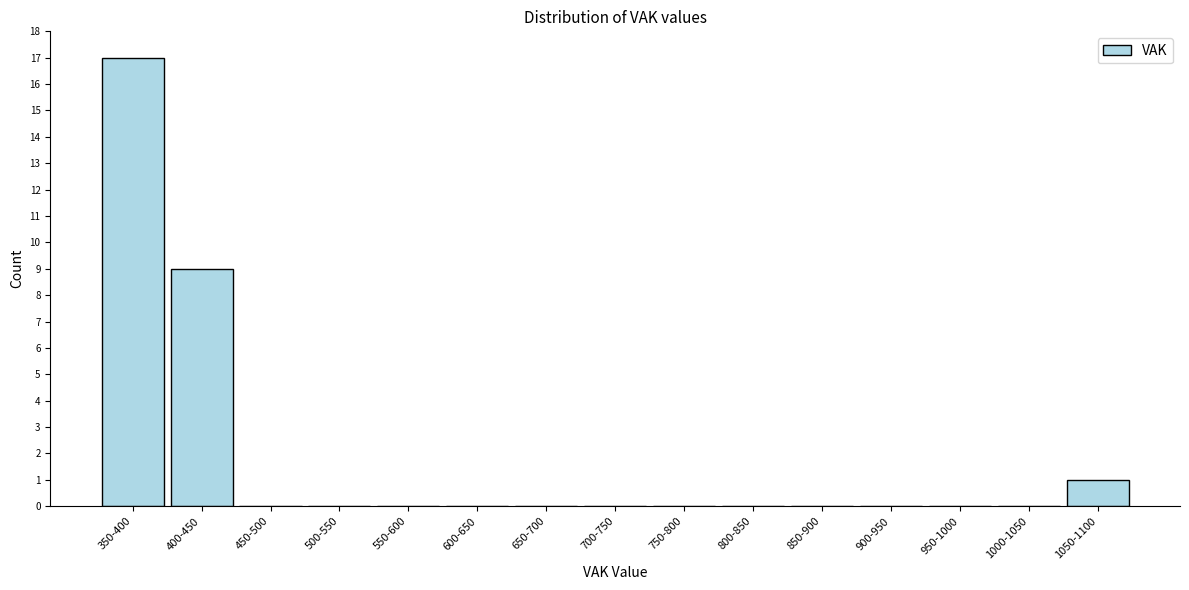

Reading left to right, list all the values displayed in this chart.

350-400=17	400-450=9	450-500=0	500-550=0	550-600=0	600-650=0	650-700=0	700-750=0	750-800=0	800-850=0	850-900=0	900-950=0	950-1000=0	1000-1050=0	1050-1100=1